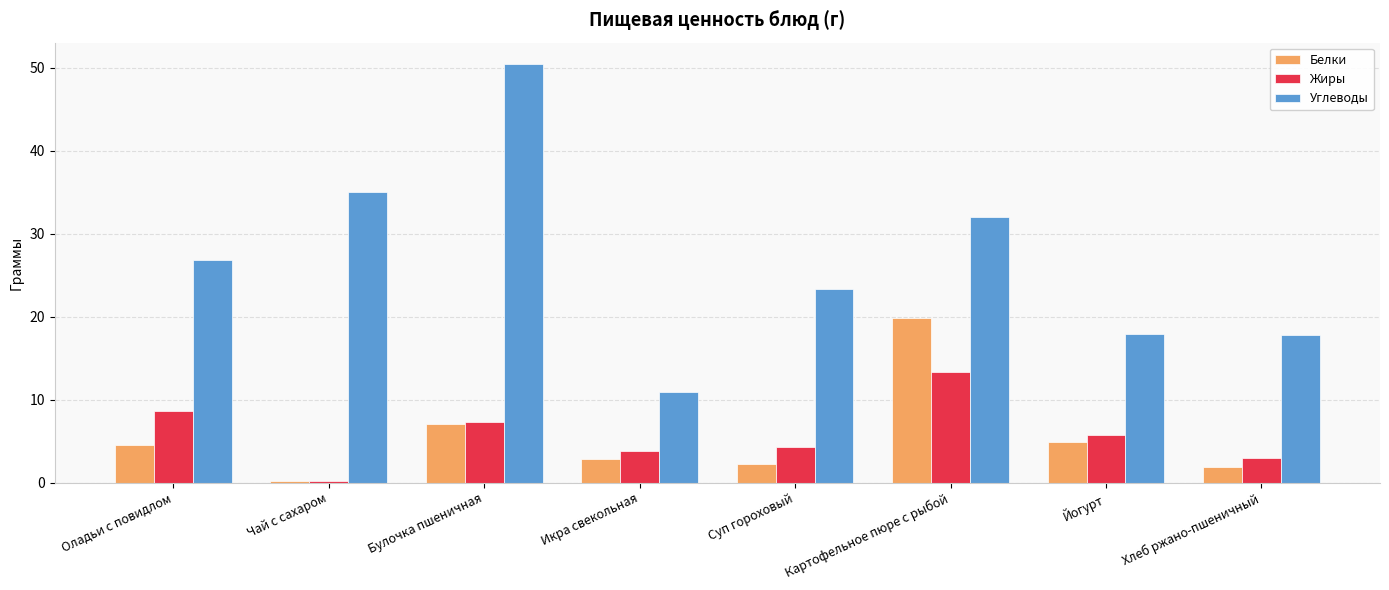

What is the difference between the maximum and minimum values in the Жиры series?

13.2